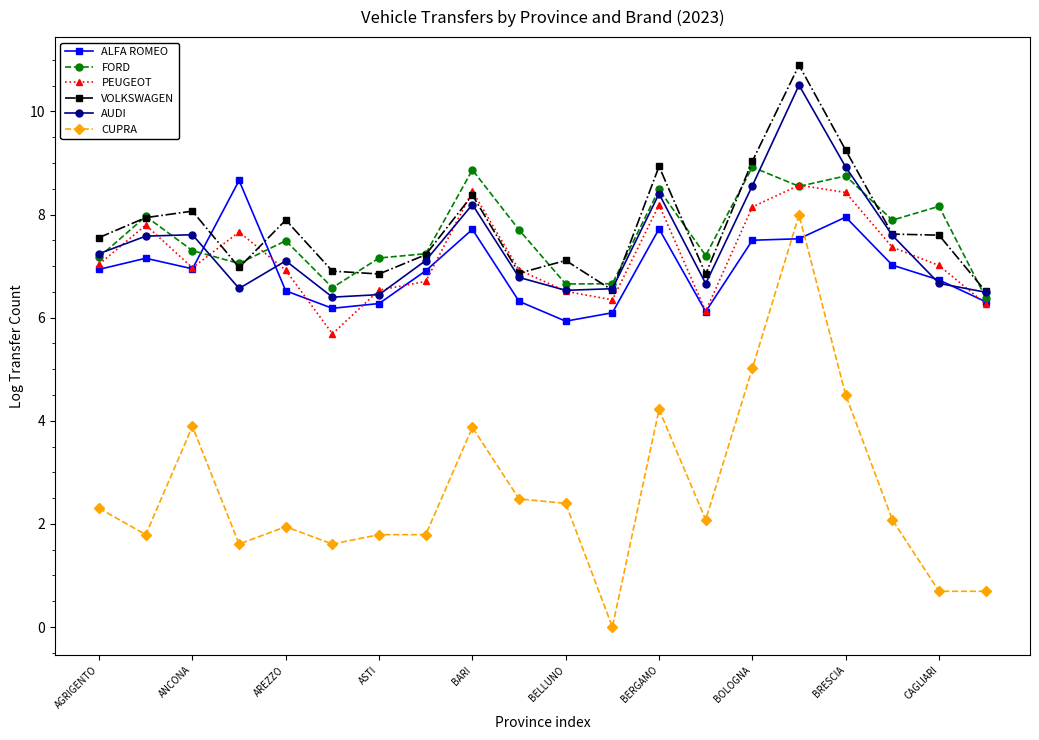

What is the value of the PEUGEOT point at the 12th from the left?

6.3